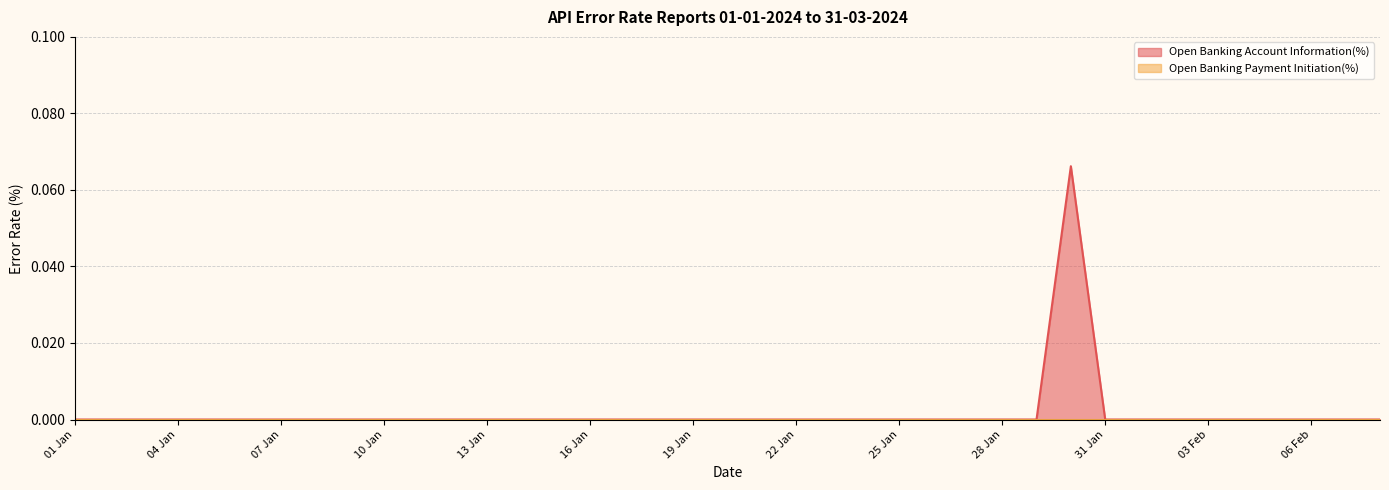

True or false: the data shows 0.0 at 29 Jan.

True